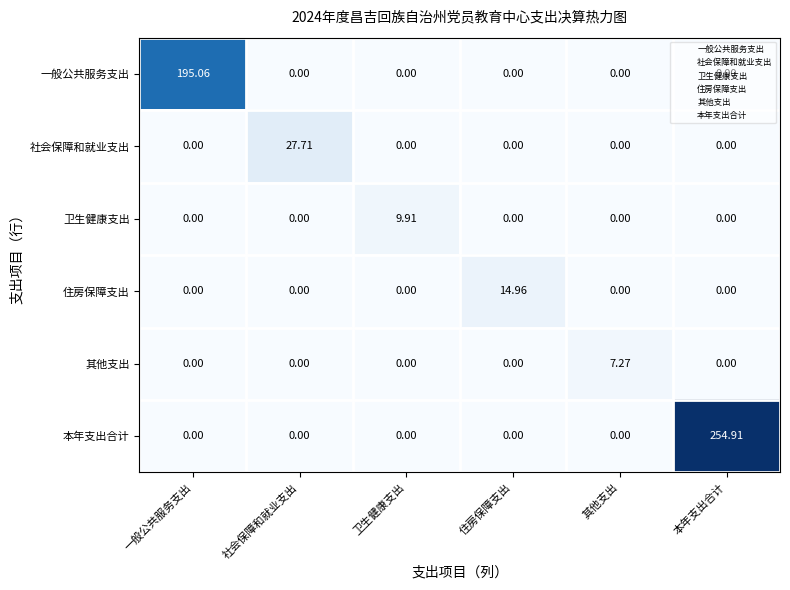

Which series changed the most between 住房保障支出 and 其他支出?

住房保障支出